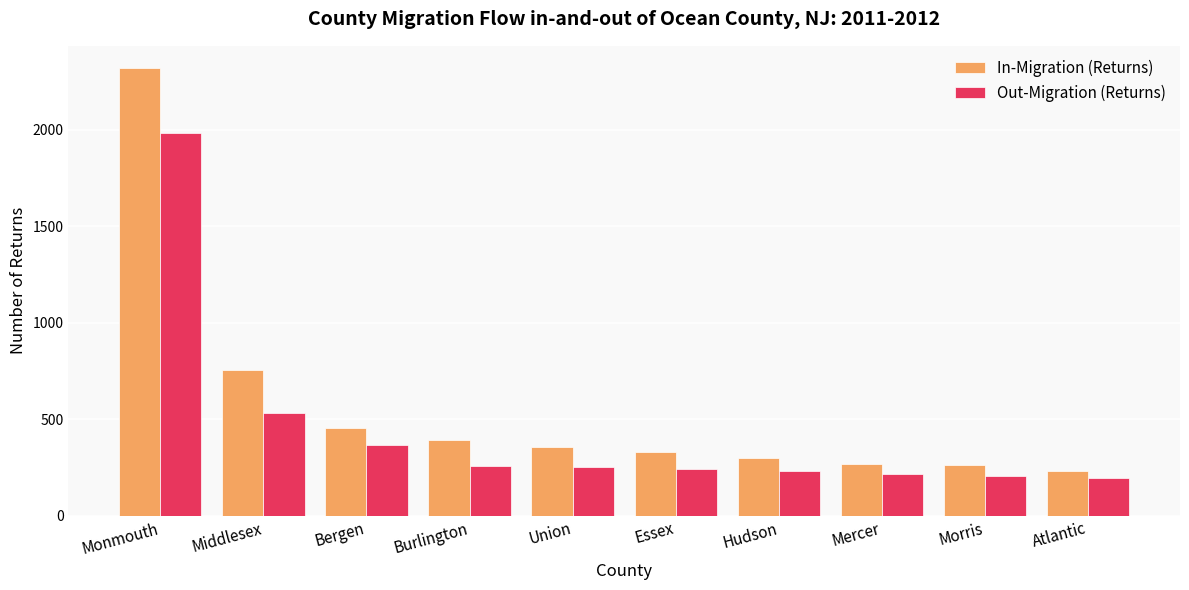

What is the difference between the In-Migration (Returns) values at Mercer and Atlantic?

38